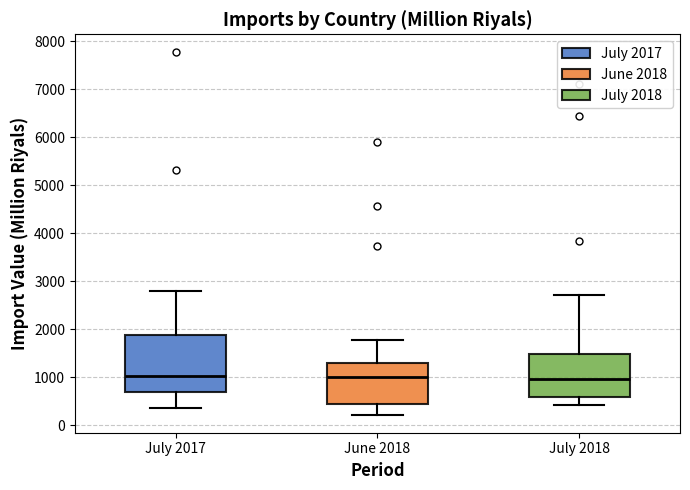

Where is the upper edge of the box for July 2017 on the y-axis? The values are not printed on the chart, so give them approximately, as read against the axis.

1900